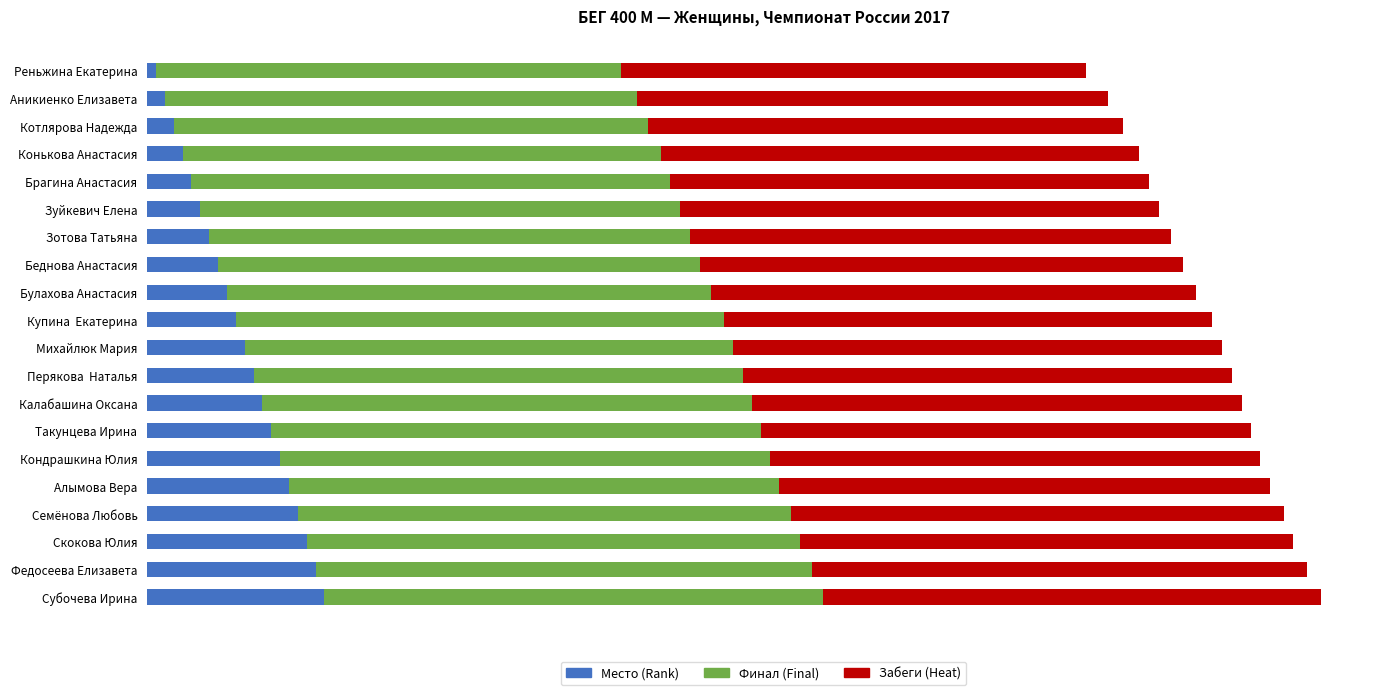

What are all the series names shown in the legend?

Место (Rank), Финал (Final), Забеги (Heat)